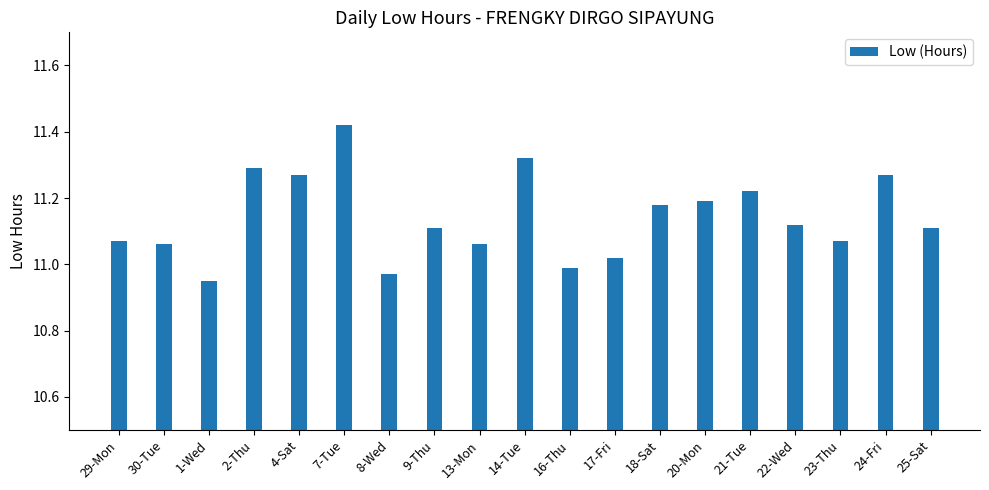

What is the label of the 11th bar from the left?

16-Thu